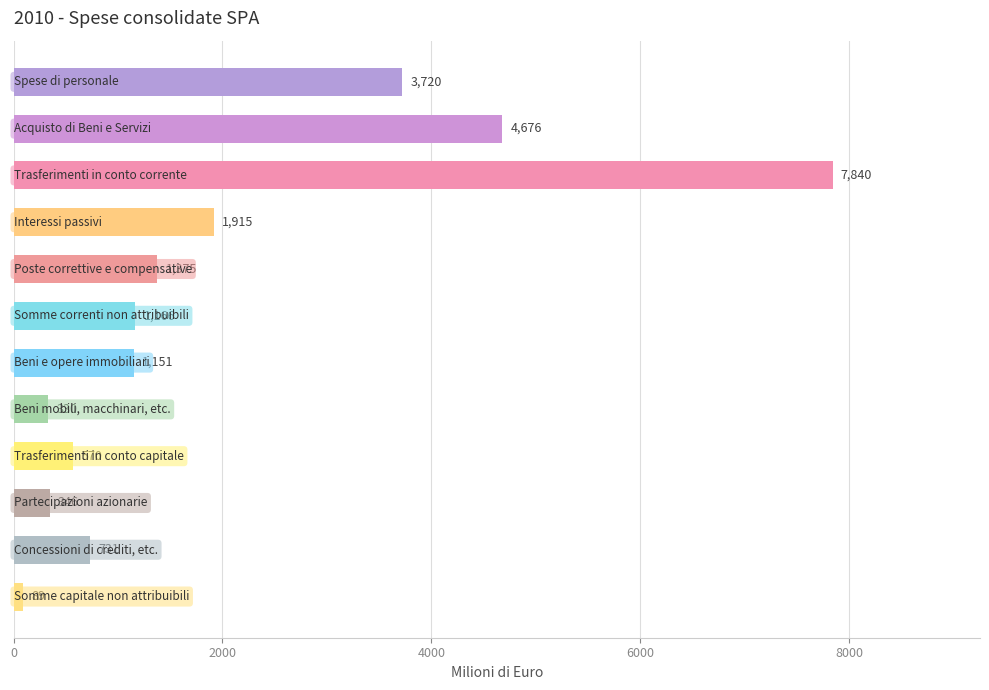

What is the average value?

1992.4